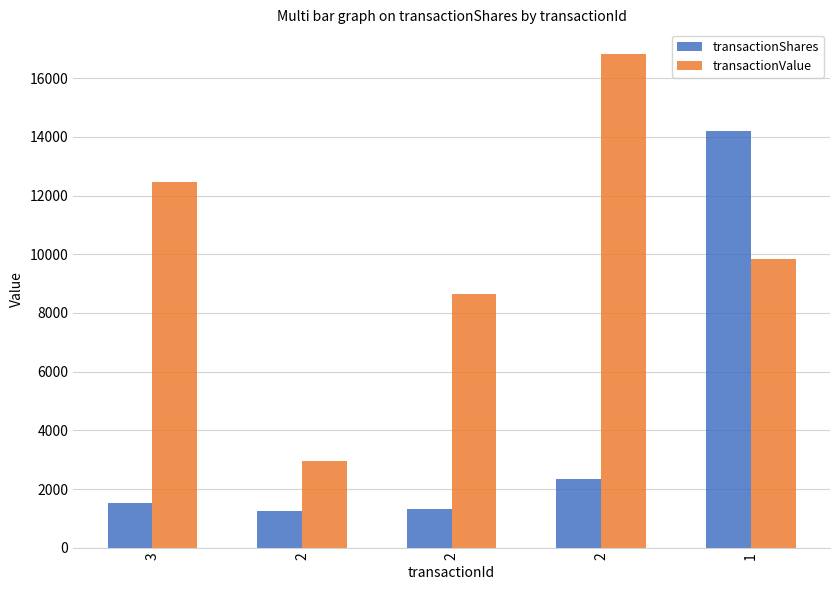

Reading left to right, what are all the values shown in this chart?

transactionShares: 3=1528	2=1264	2=1311	2=2357	1=14184
transactionValue: 3=12471	2=2967	2=8652	2=16819	1=9848